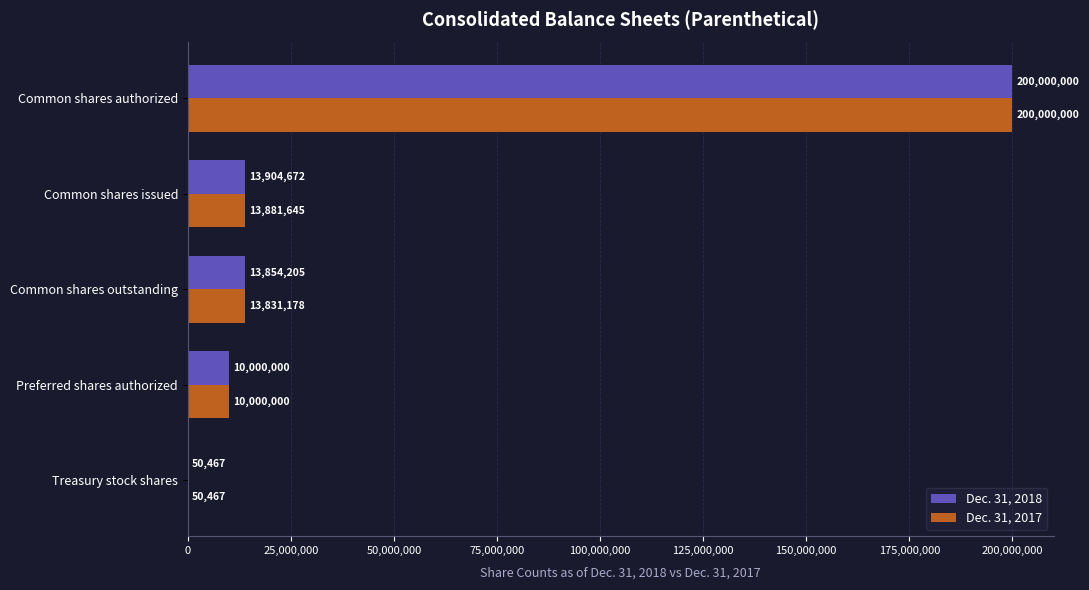

At which category is the sum across all series the highest?

Common shares authorized